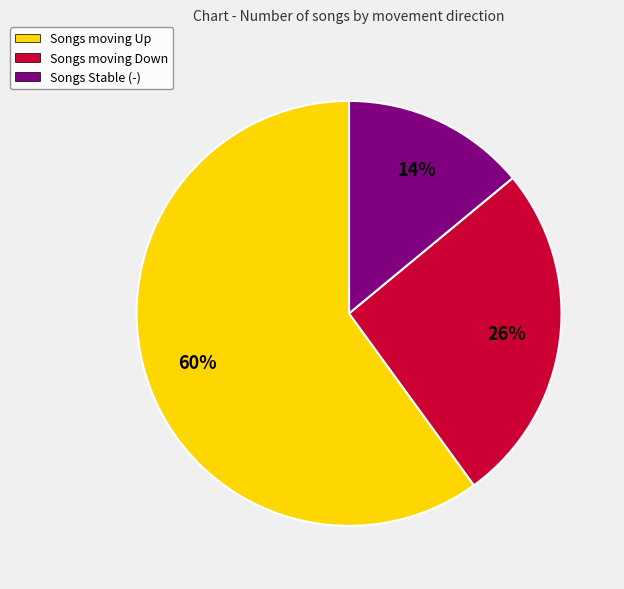

Is there any slice that represents more than half of the pie?

Yes